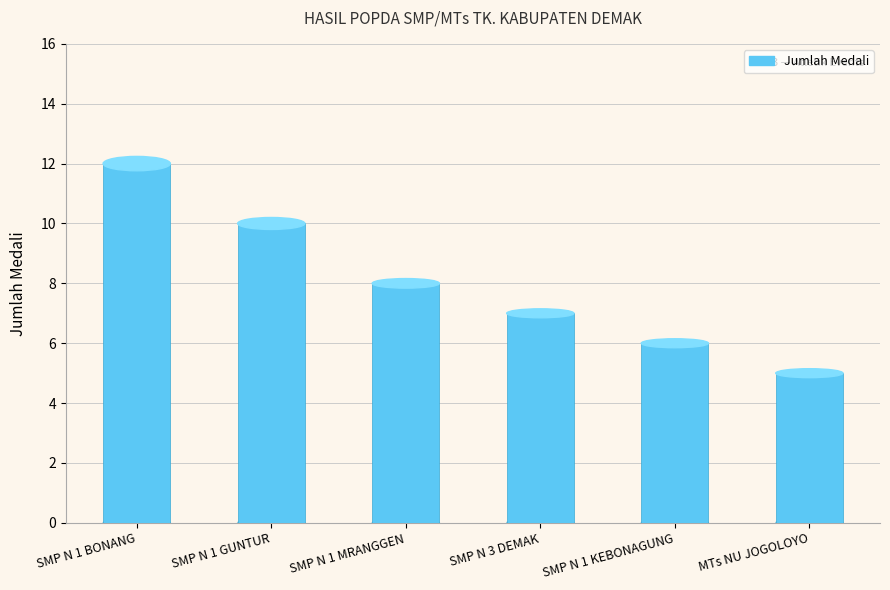

What is the label of the 6th bar from the right?

SMP N 1 BONANG